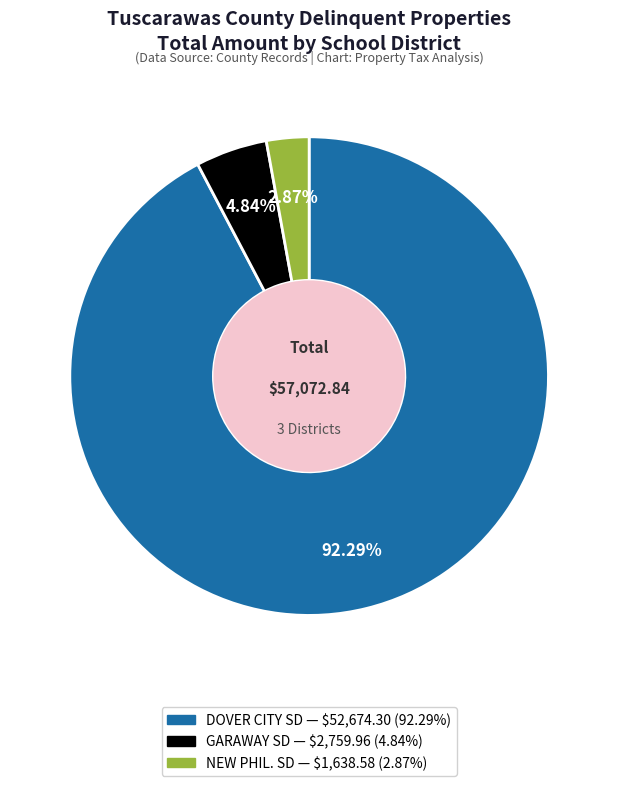

Between GARAWAY SD and DOVER CITY SD, which is larger?

DOVER CITY SD